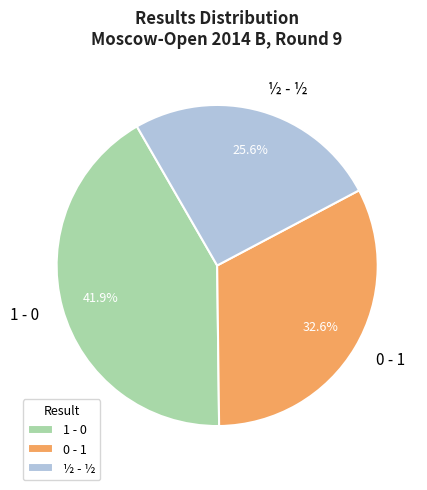

Rank the categories by value from lowest to highest.

½ - ½, 0 - 1, 1 - 0